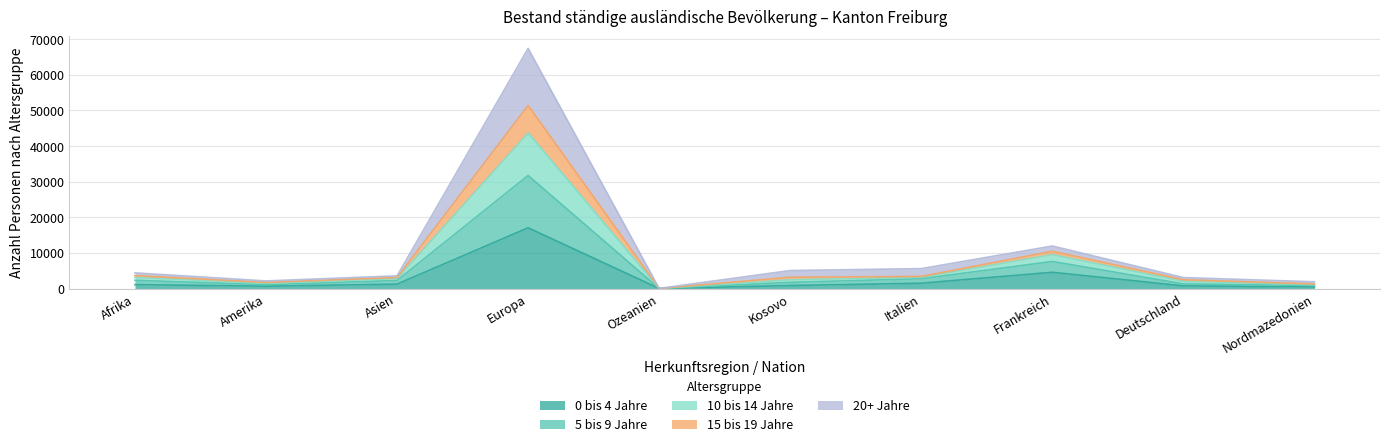

True or false: 20+ Jahre and 0 bis 4 Jahre cross at least once.

False